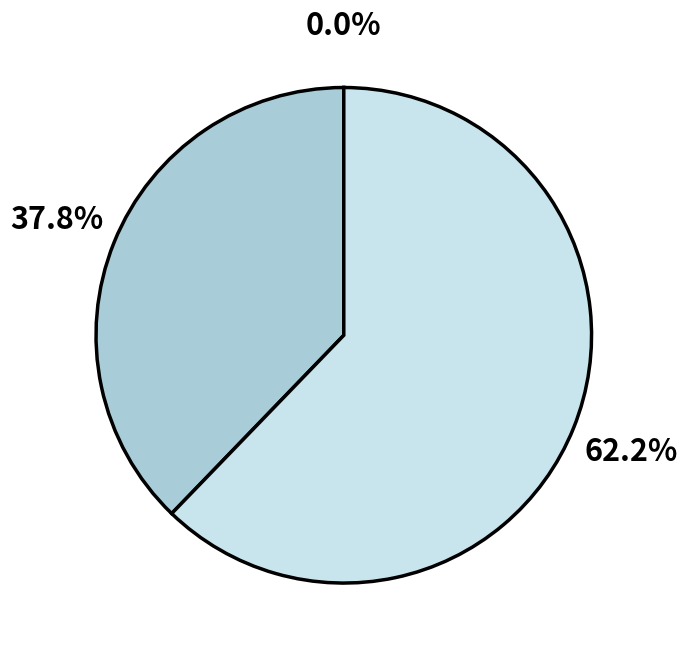

Does any single category account for the majority?

Yes